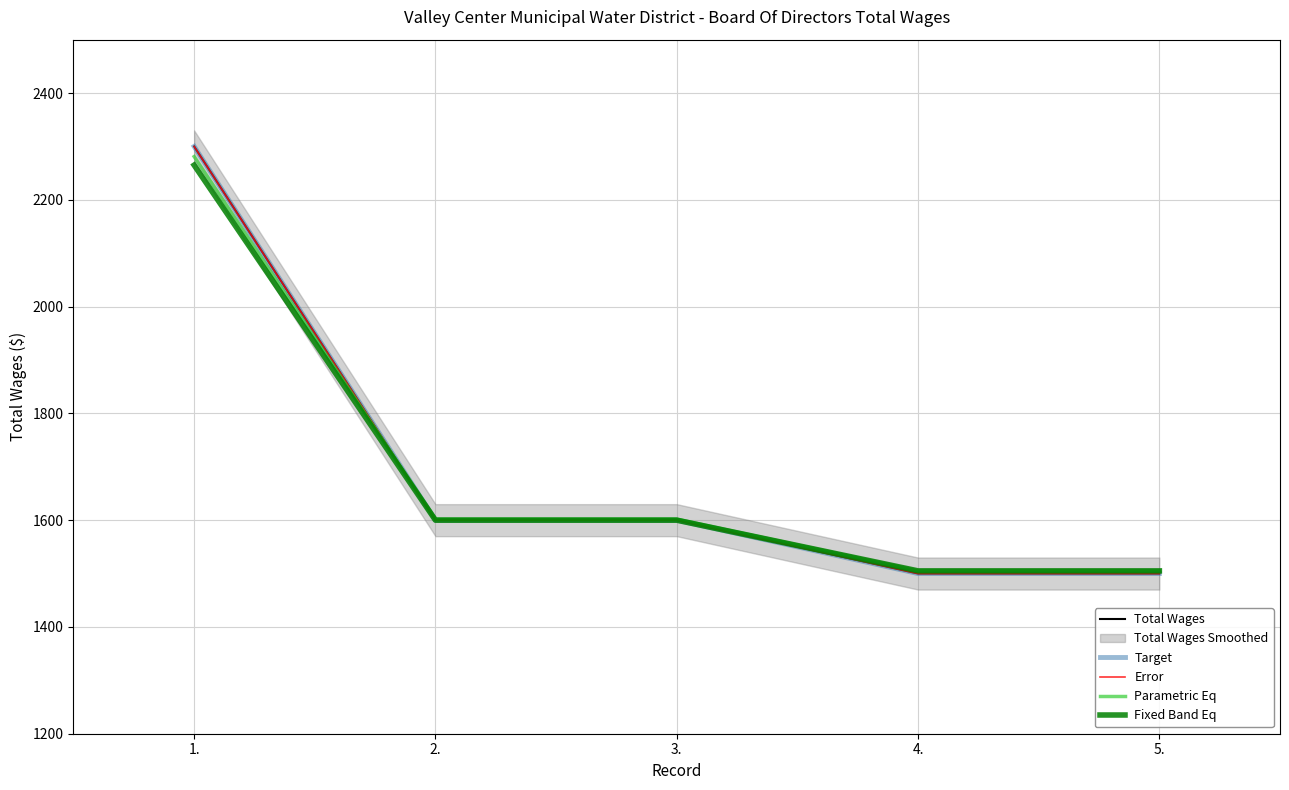

Is the value of Total Wages at 2. greater than the value of Parametric Eq at 4.?

Yes